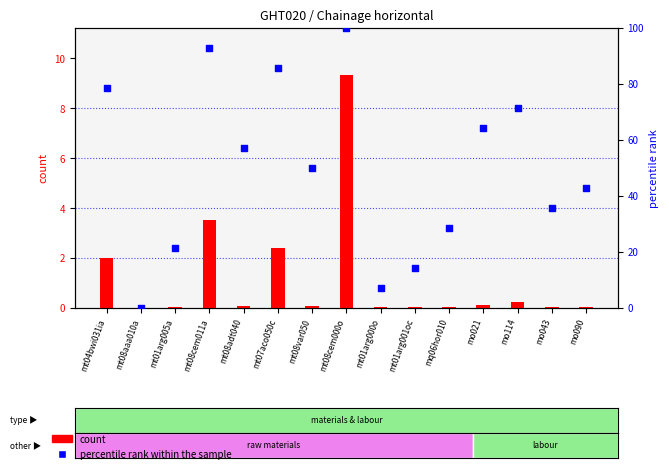

At how many categories does at least one series exceed 53?

7